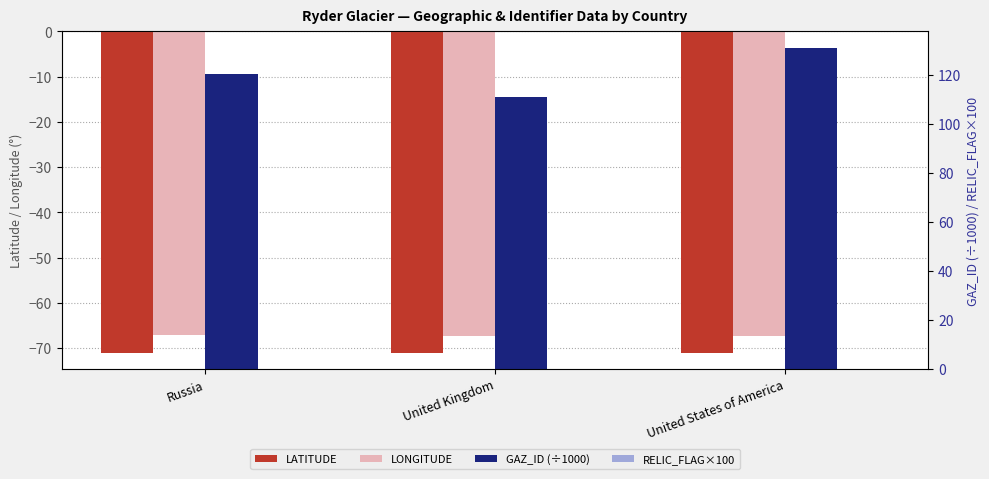

Does the chart contain stacked bars?

No